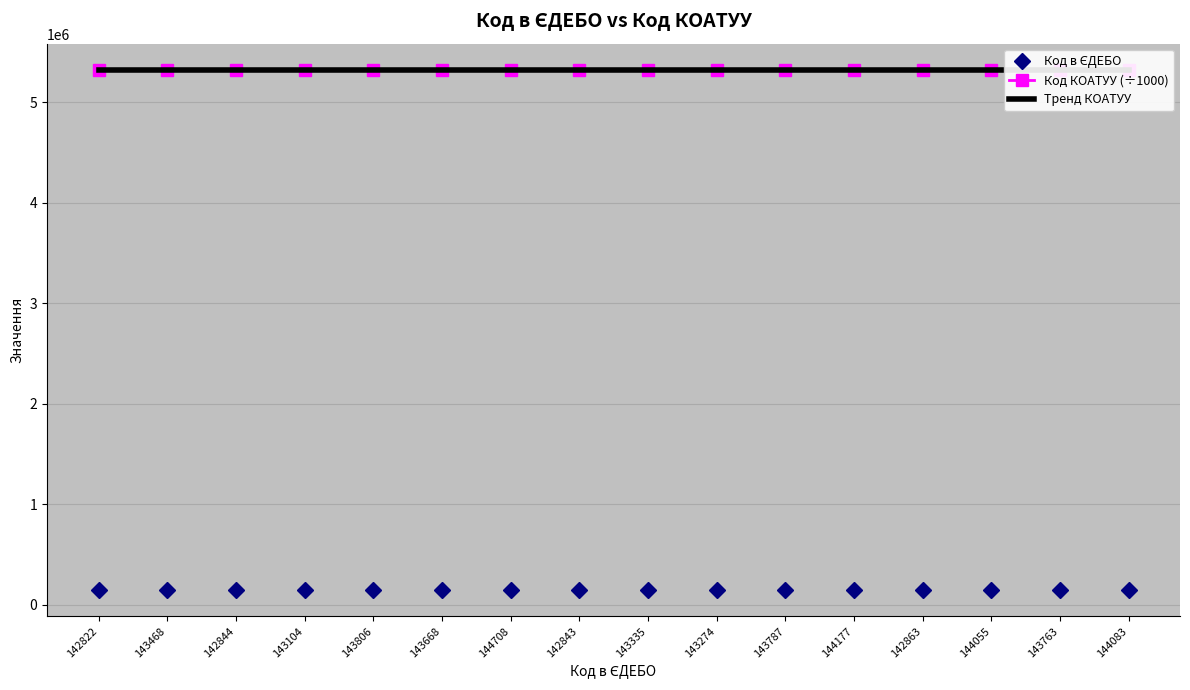

What value does the Код КОАТУУ series have at 143274?

5322883.9